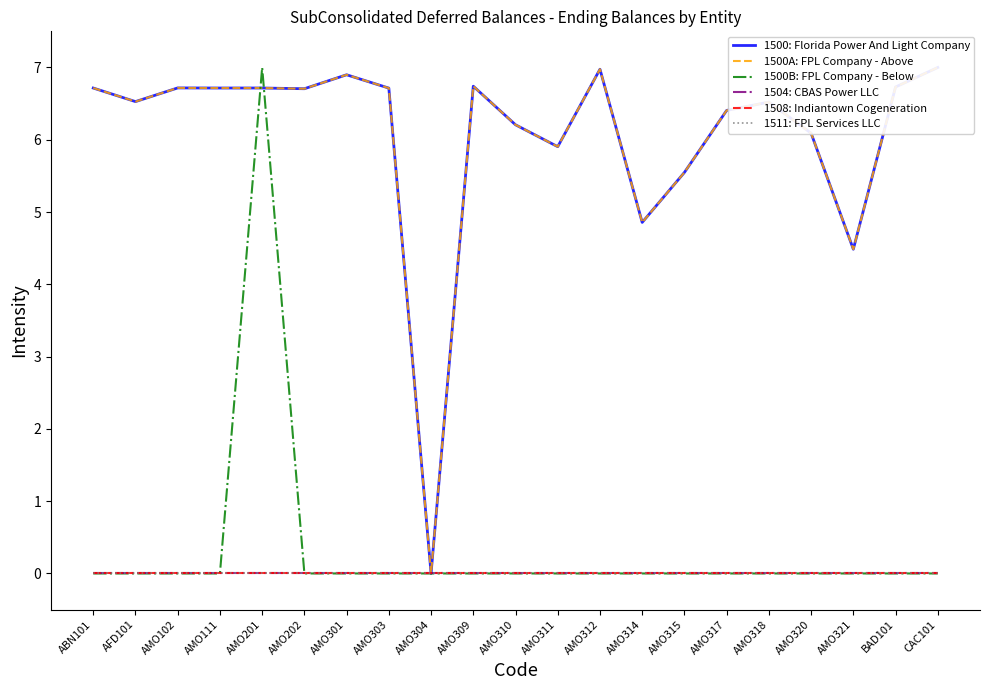

Which series has the widest spread of values?

1500: Florida Power And Light Company